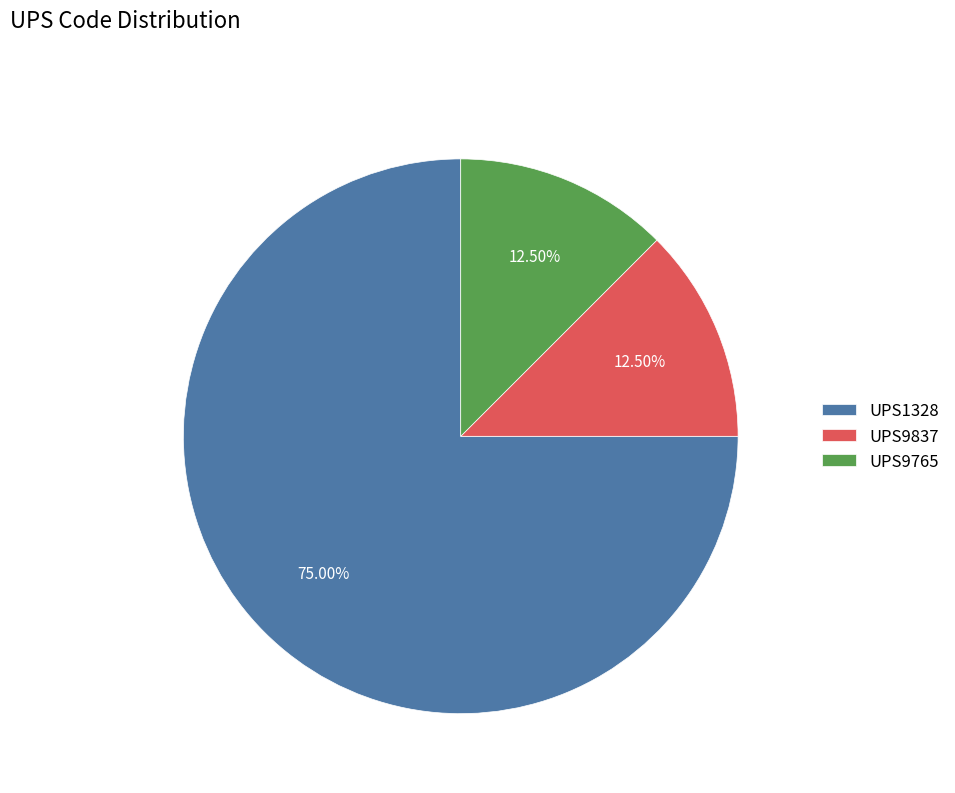

To the nearest percent, what portion does UPS1328 represent?

75%